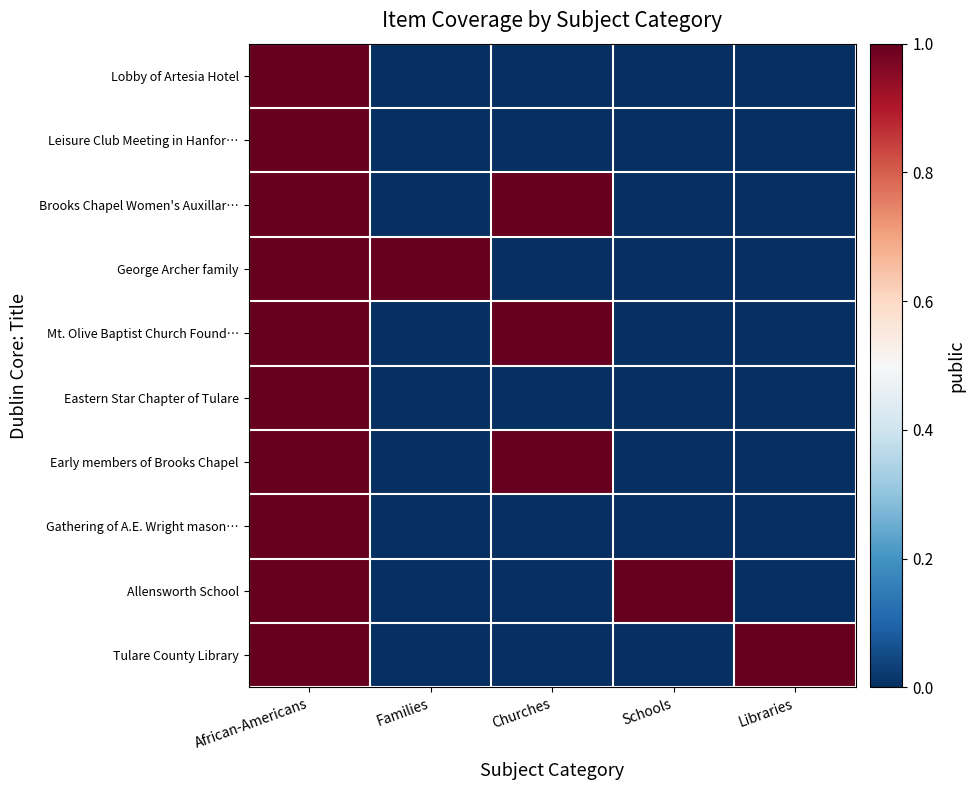

How many categories are shown in the chart?

5